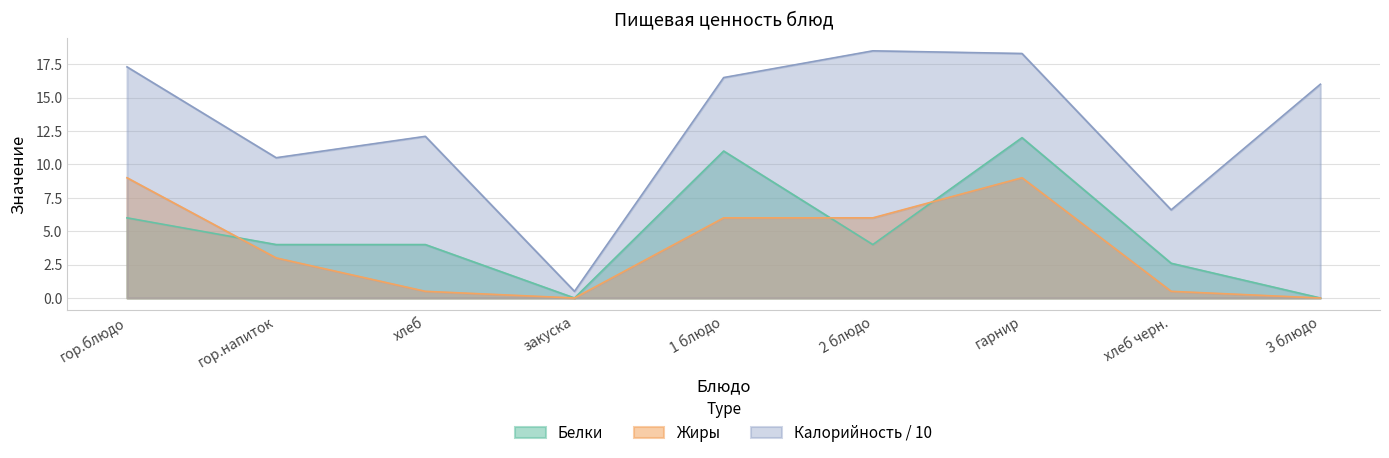

The Белки series shows 4.0 at хлеб. True or false?

True